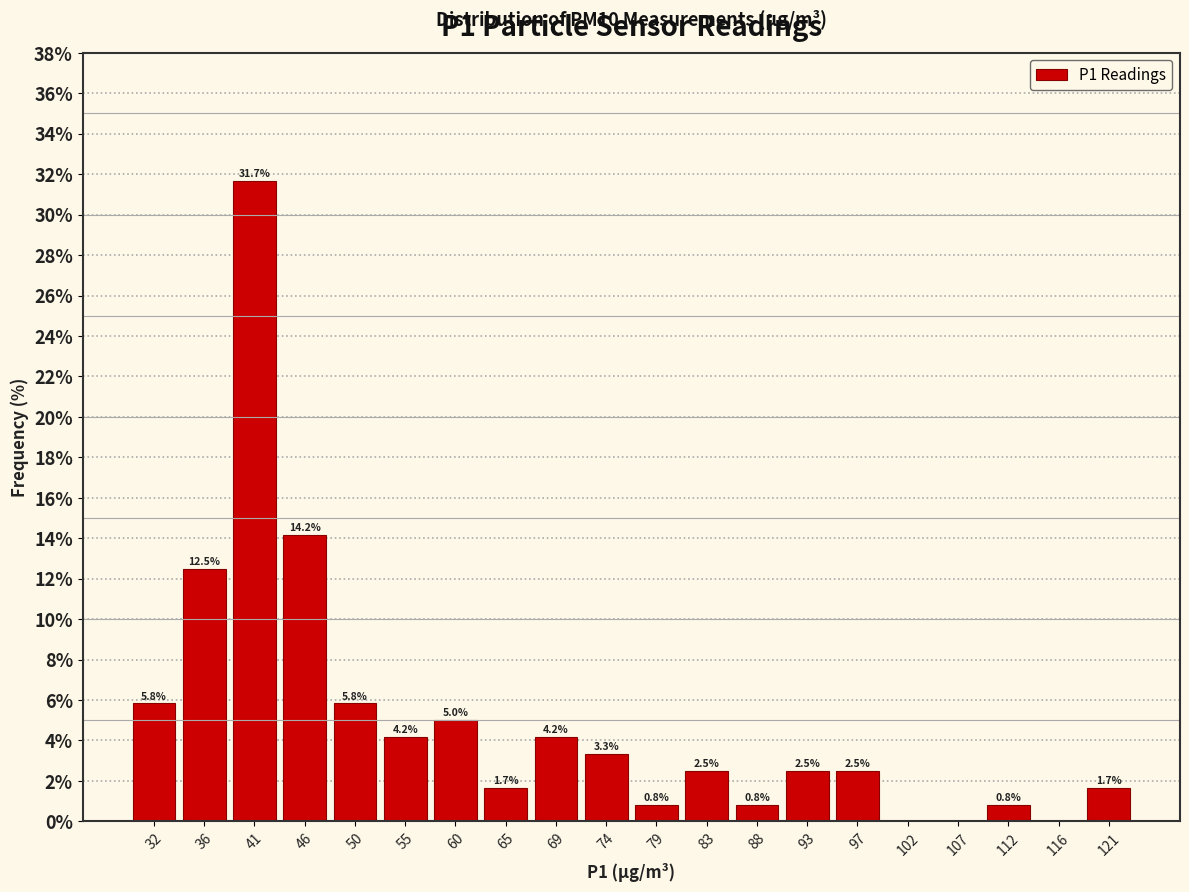

Over which range of the x-axis is the bar tallest?

38.5 to 43.5